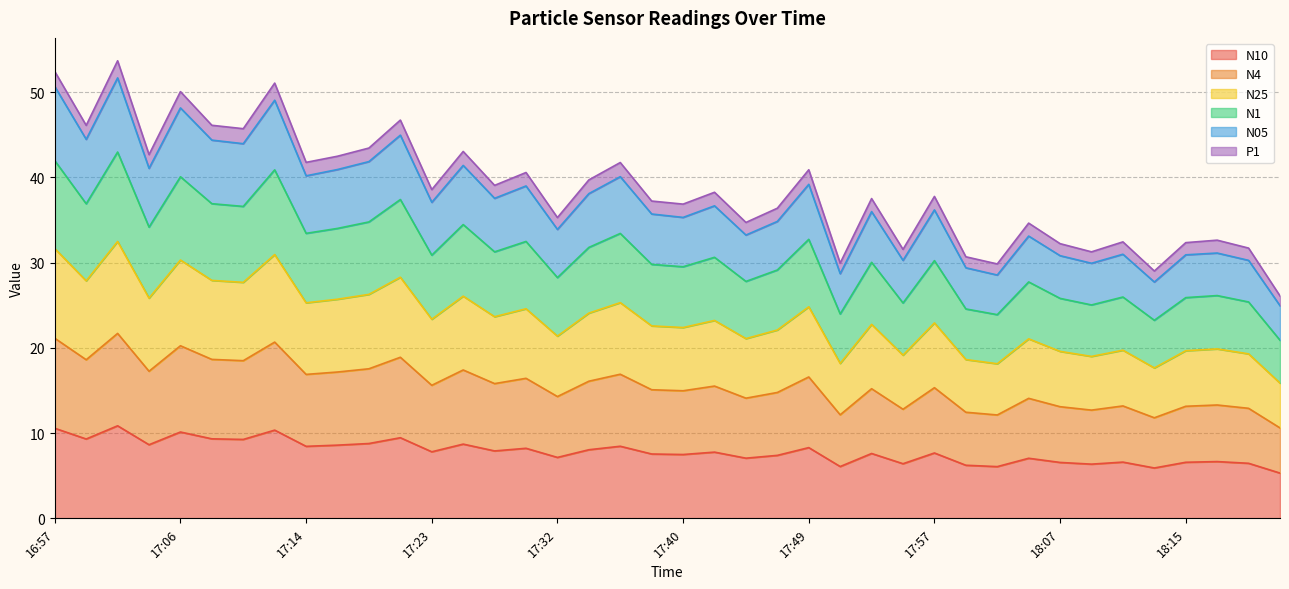

Between 17:04 and 18:22, which series saw the biggest shift?

N05